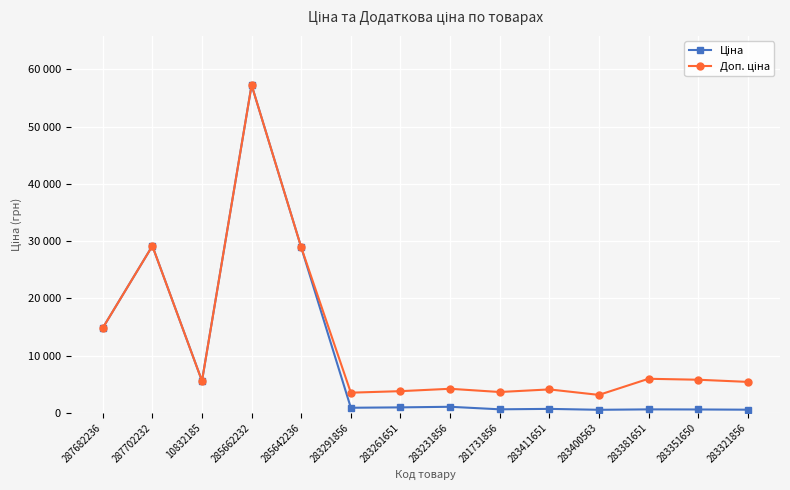

At which category is the sum across all series the highest?

285662232